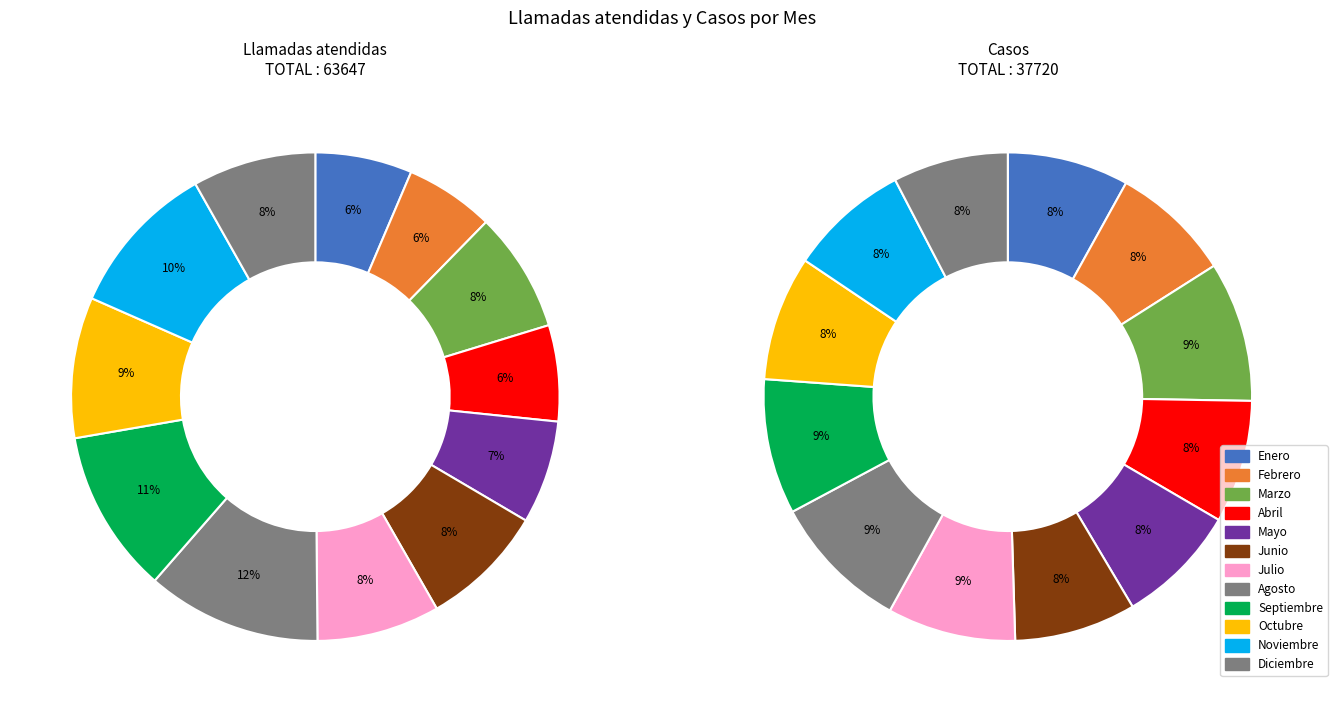

To the nearest percent, what percentage of the pie is Julio?

9%